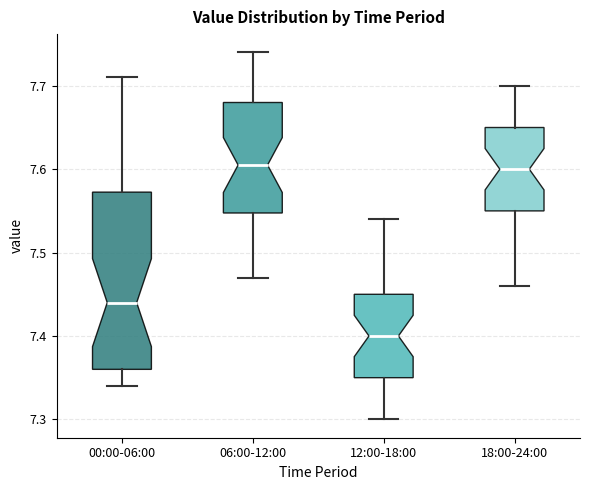

Where is the upper edge of the box for 18:00-24:00 on the y-axis? The values are not printed on the chart, so give them approximately, as read against the axis.

7.65